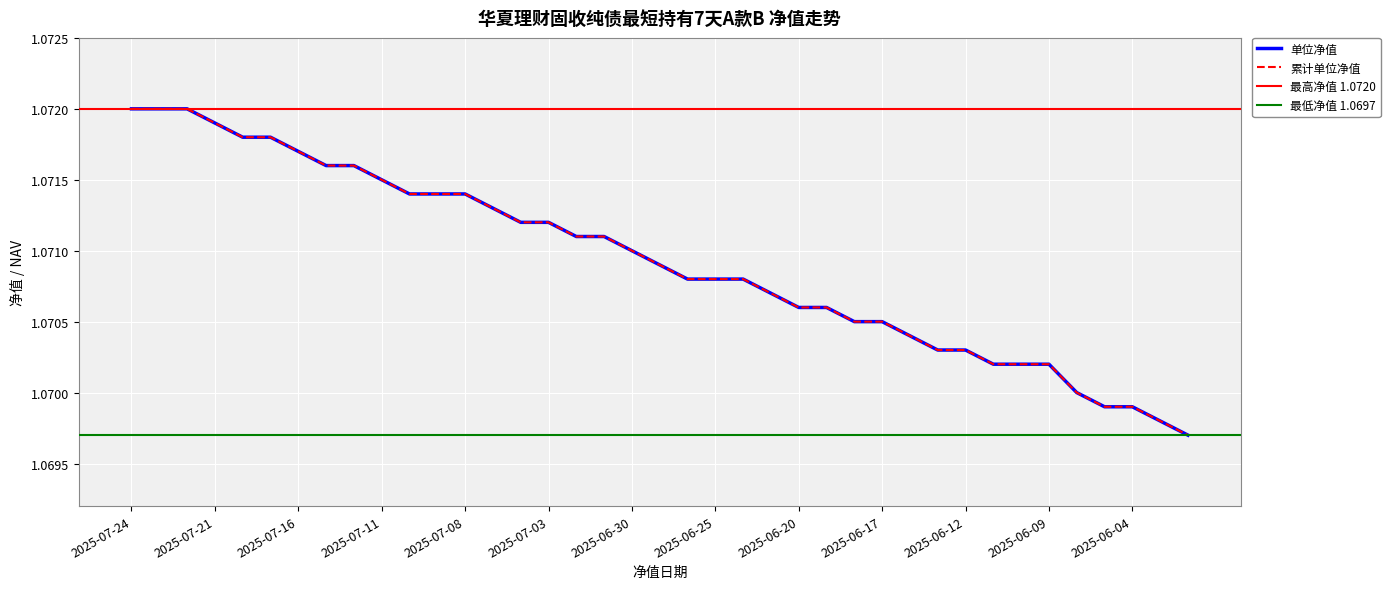

How many 单位净值 values are between 1 and 2?

39